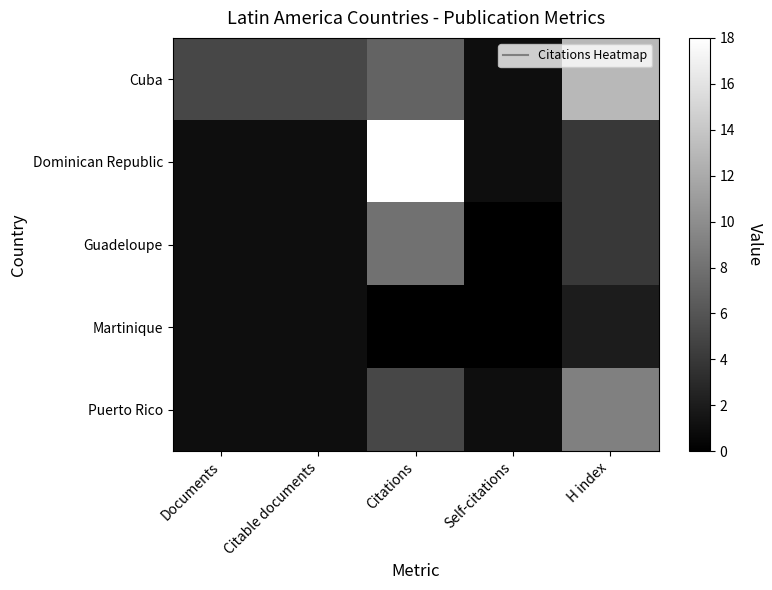

Which series has the largest total across all categories?

Cuba